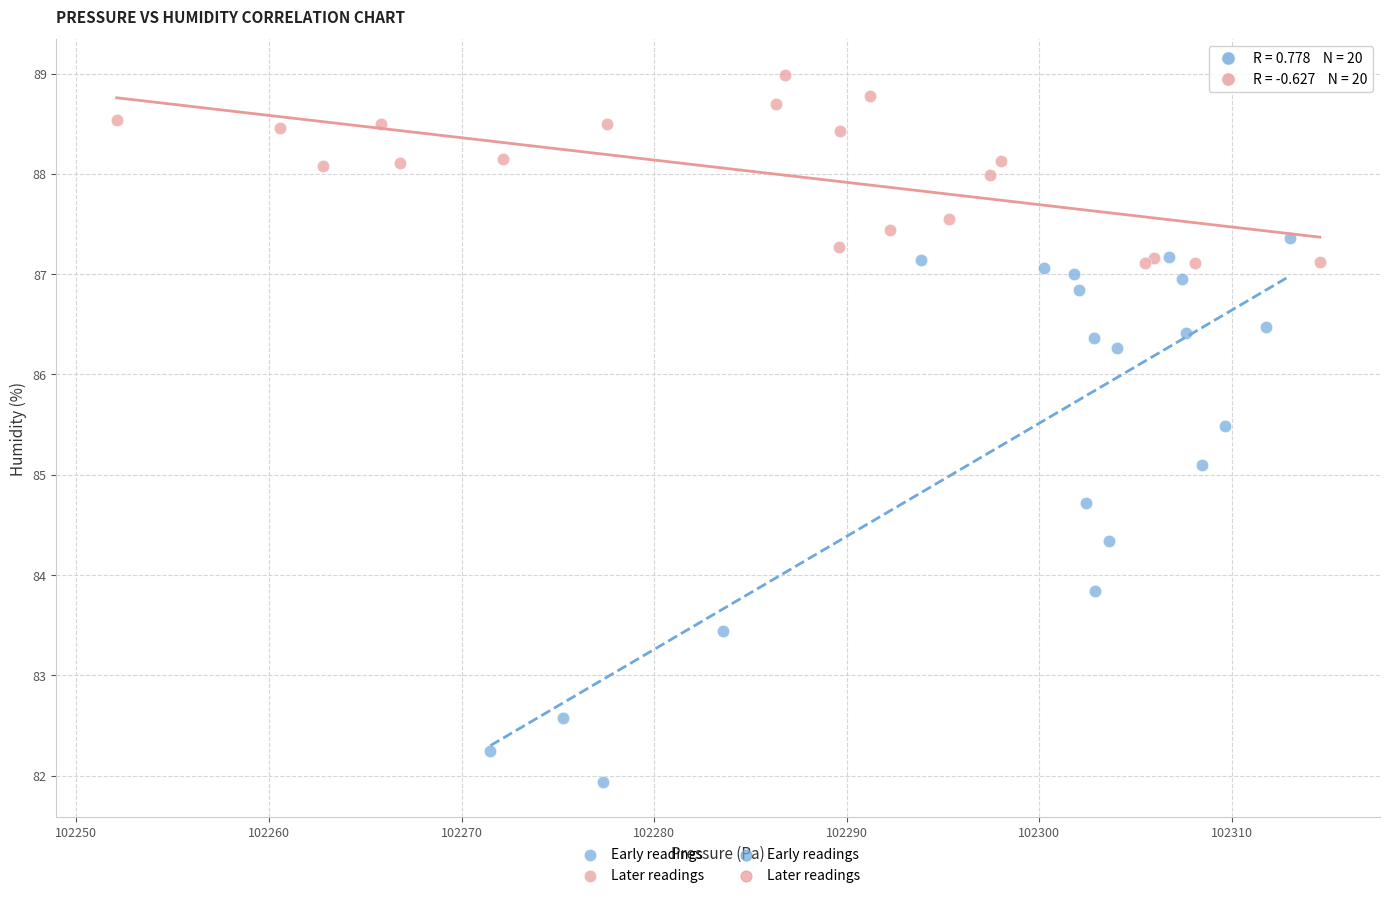

Which series has the largest Y range (max minus min)?

Early readings